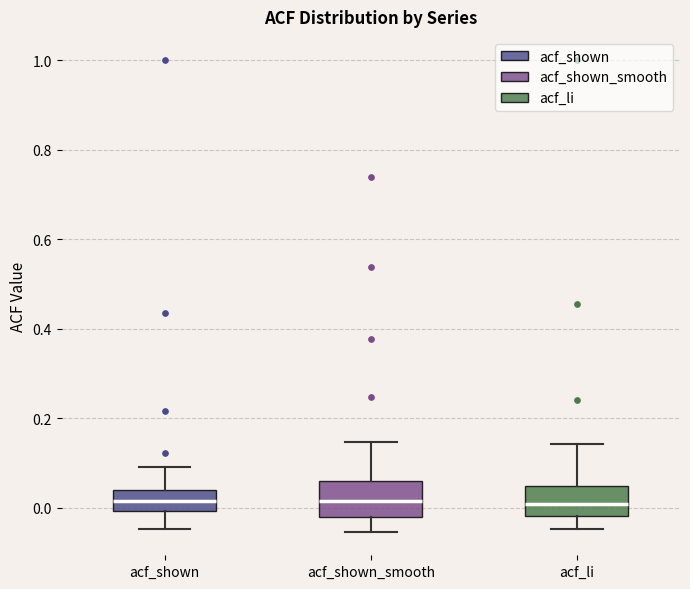

Reading left to right, read every box against the y-axis: the position of its median line, the range the box covers, and the ends of its whiskers. The values are not printed on the chart, so give them approximately, as read against the axis.

acf_shown: median 0.02, box 0.00 to 0.04, whiskers -0.04 to 0.10
acf_shown_smooth: median 0.02, box -0.02 to 0.06, whiskers -0.06 to 0.14
acf_li: median 0.00, box -0.02 to 0.04, whiskers -0.04 to 0.14